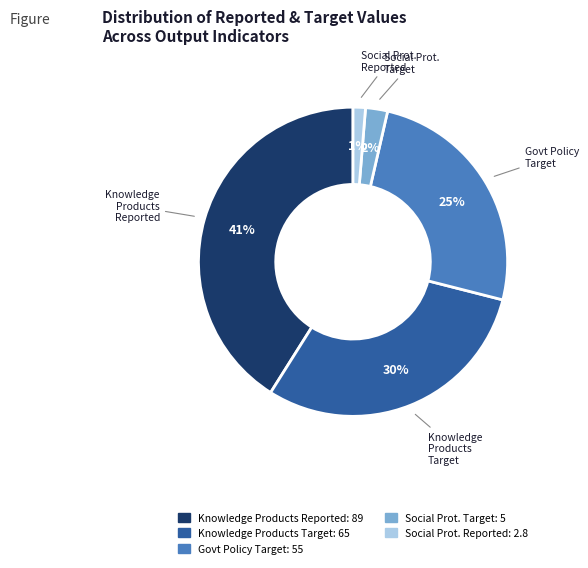

Does any single category account for the majority?

No